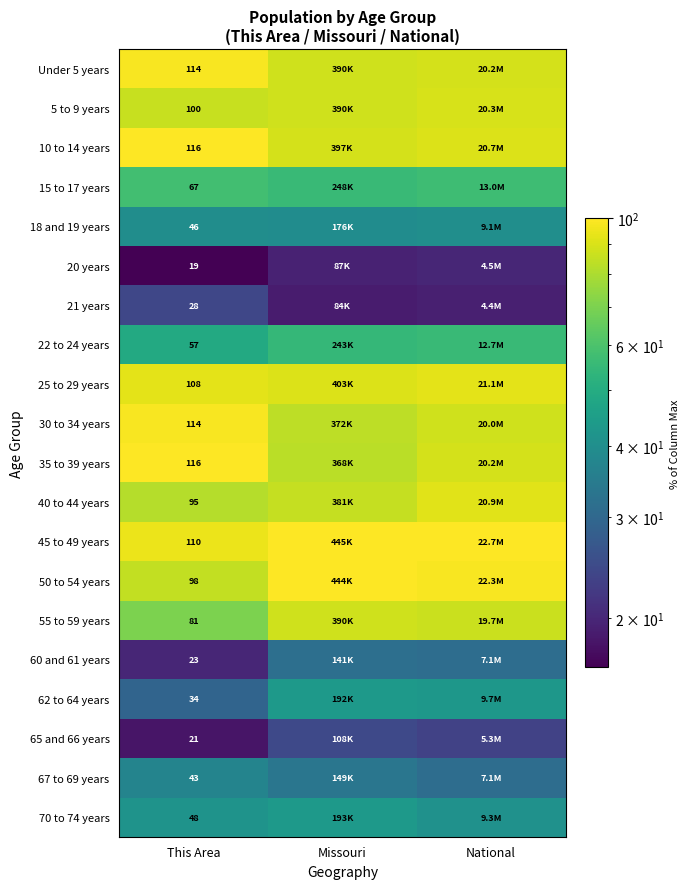

Is the value of 65 and 66 years at This Area greater than the value of 20 years at This Area?

Yes